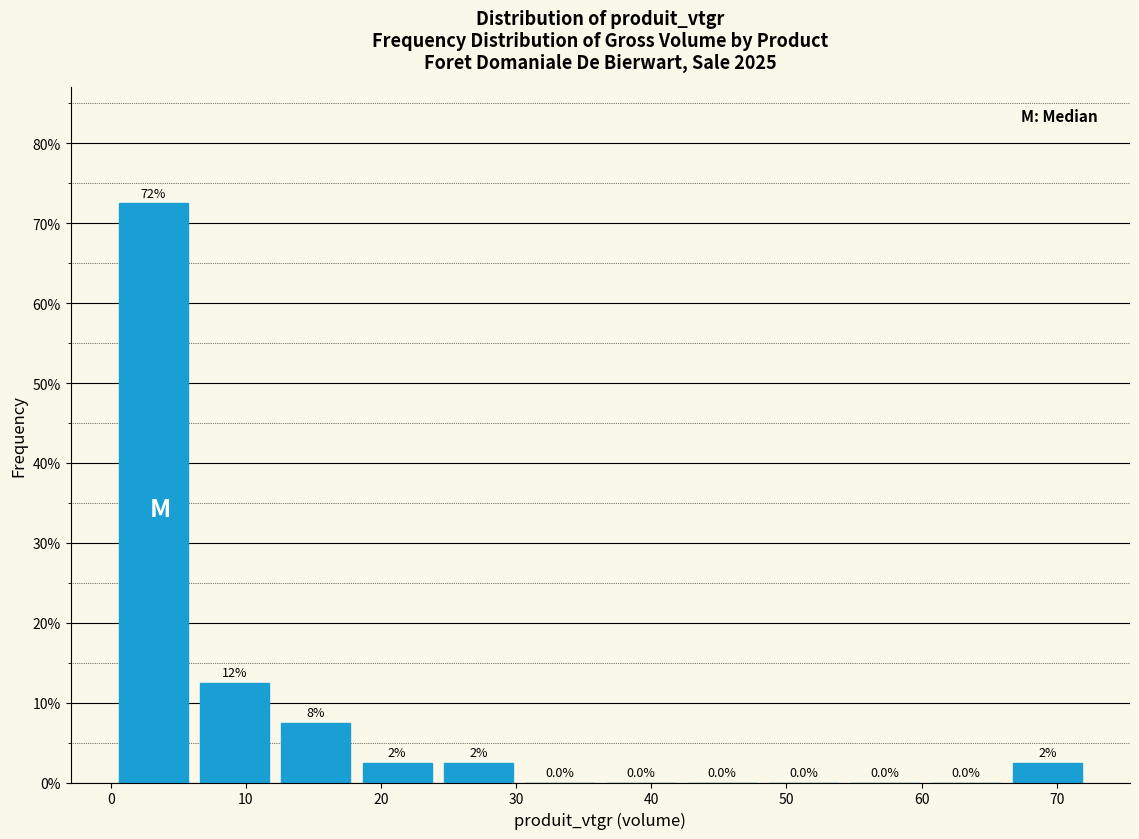

Over which range of the x-axis is the bar tallest?

0 to 6